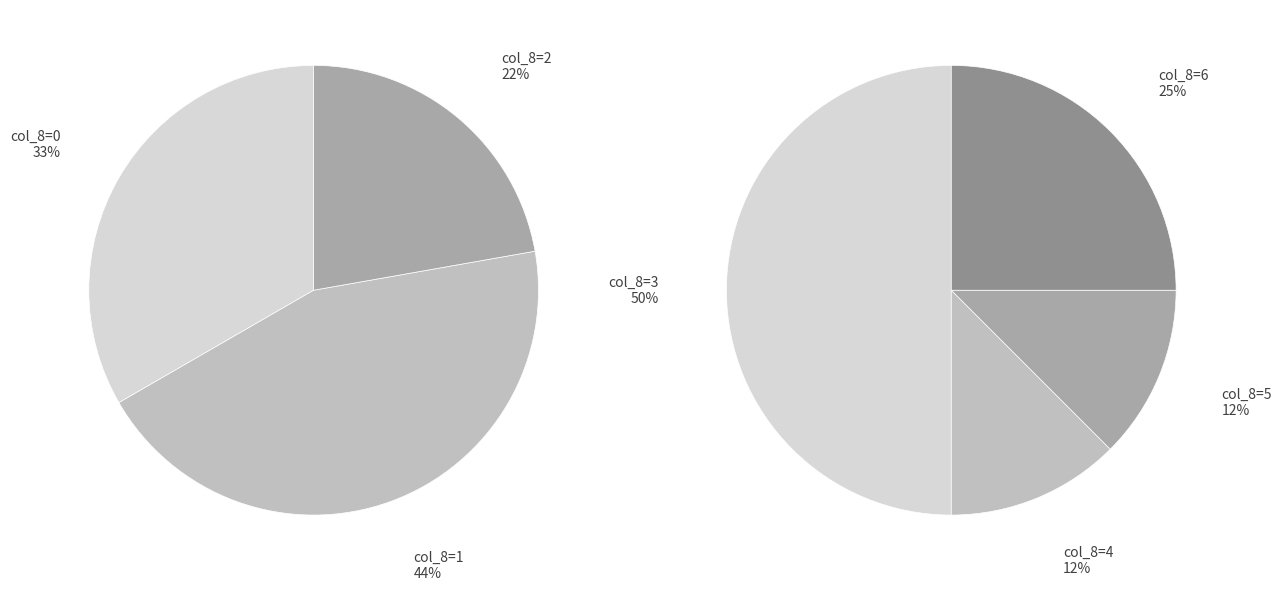

True or false: 10 accounts for 1% of the total.

False